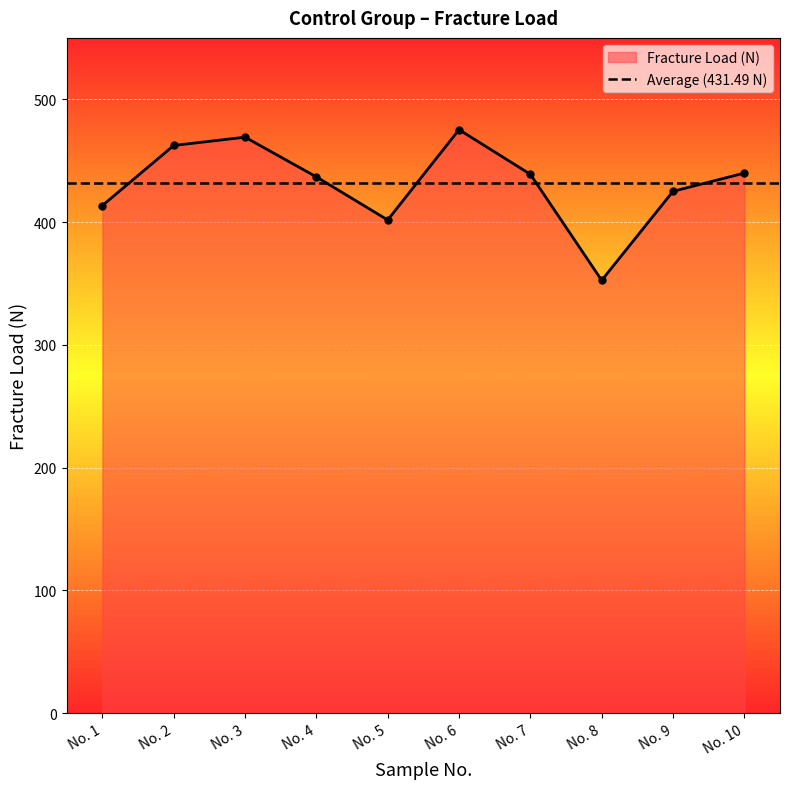

How many lines are shown in the chart?

1